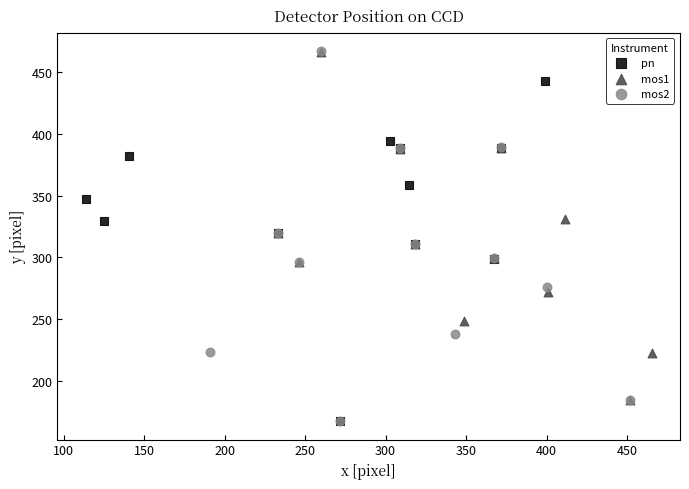

What are all the series names shown in the legend?

pn, mos1, mos2